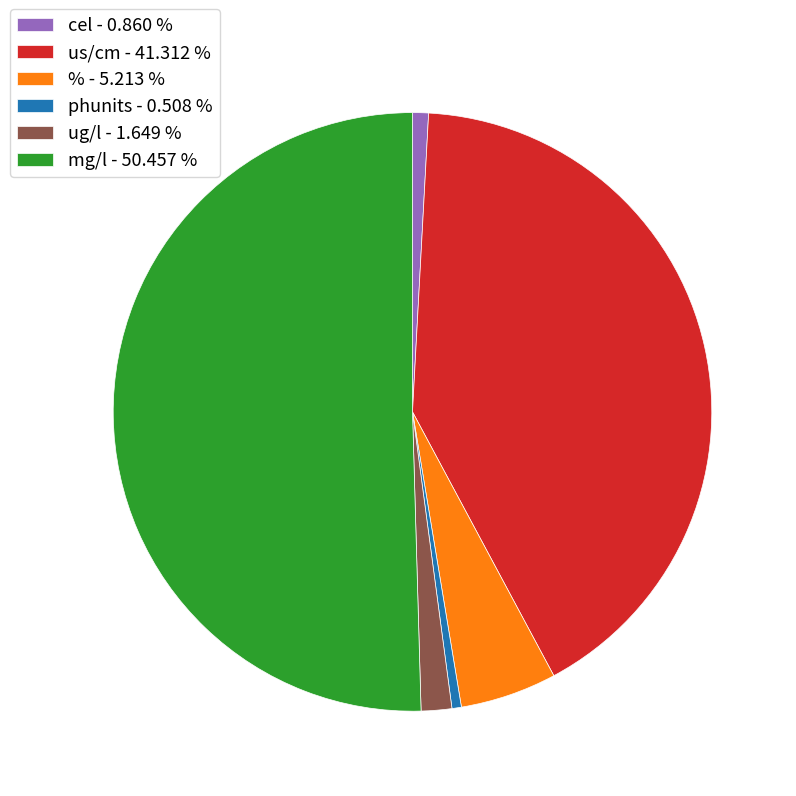

Which slice is the largest?

mg/l - 50.457 %